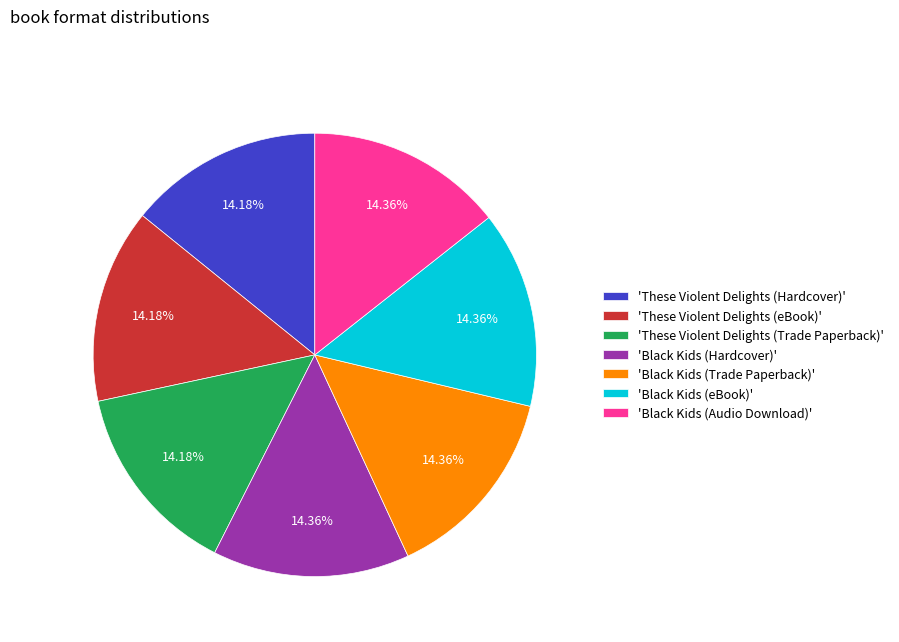

Combined, do 'These Violent Delights (eBook)' and 'These Violent Delights (Hardcover)' account for over 50%?

No